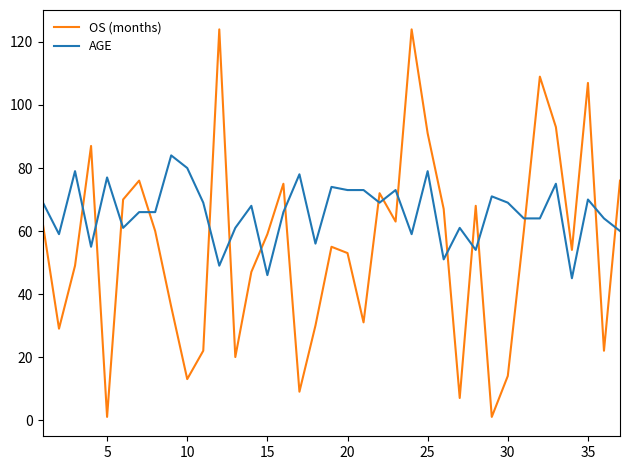

Rank the series by their average value, from highest to lowest.

AGE, OS (months)